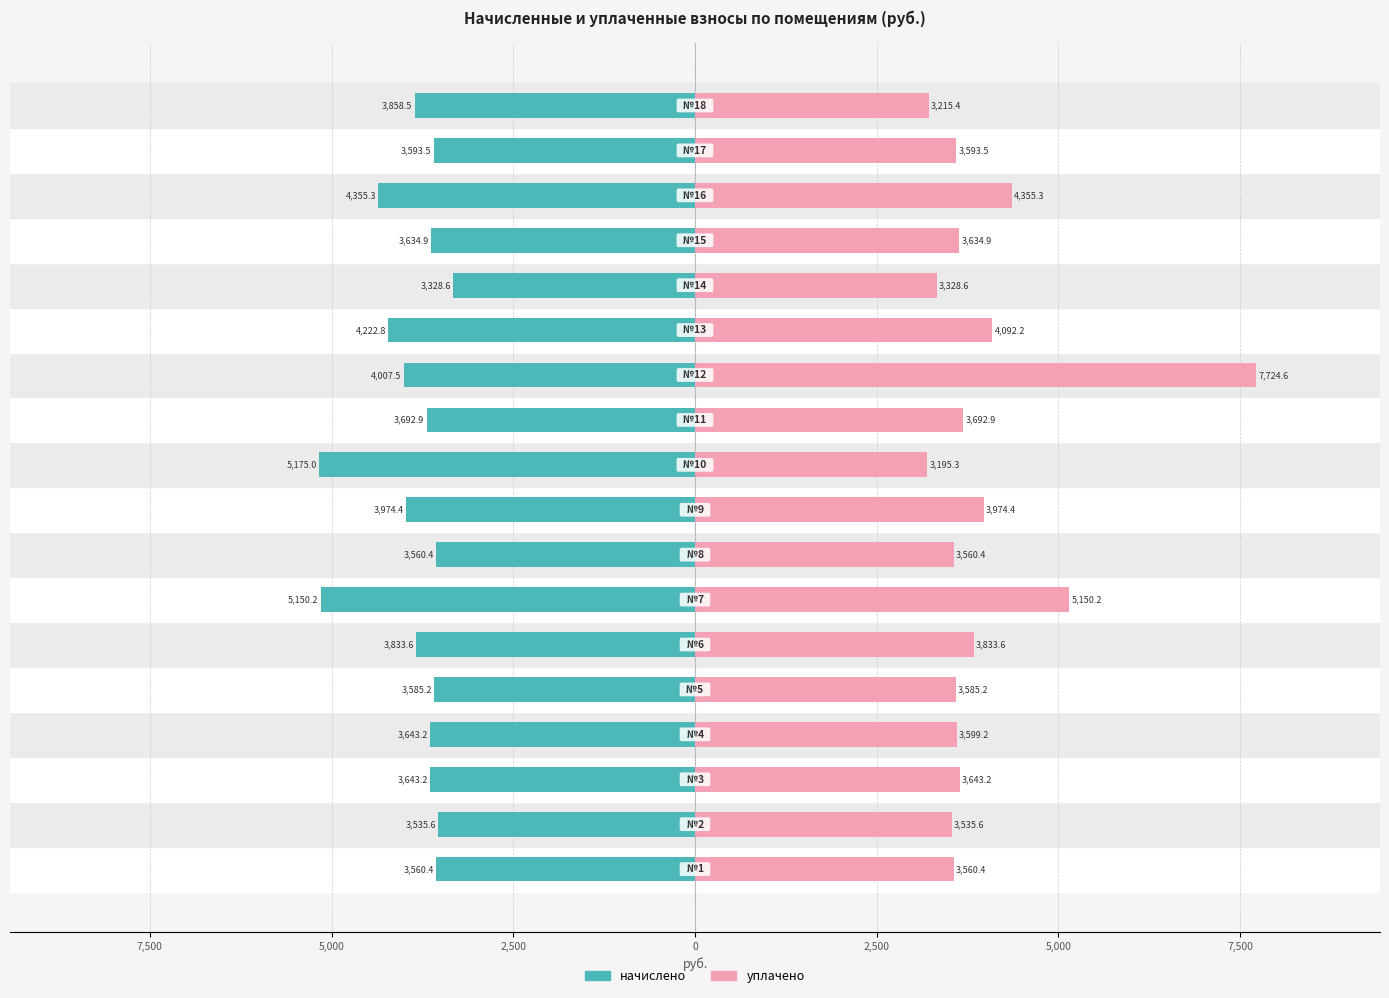

How many data points in уплачено are above 3634?

9